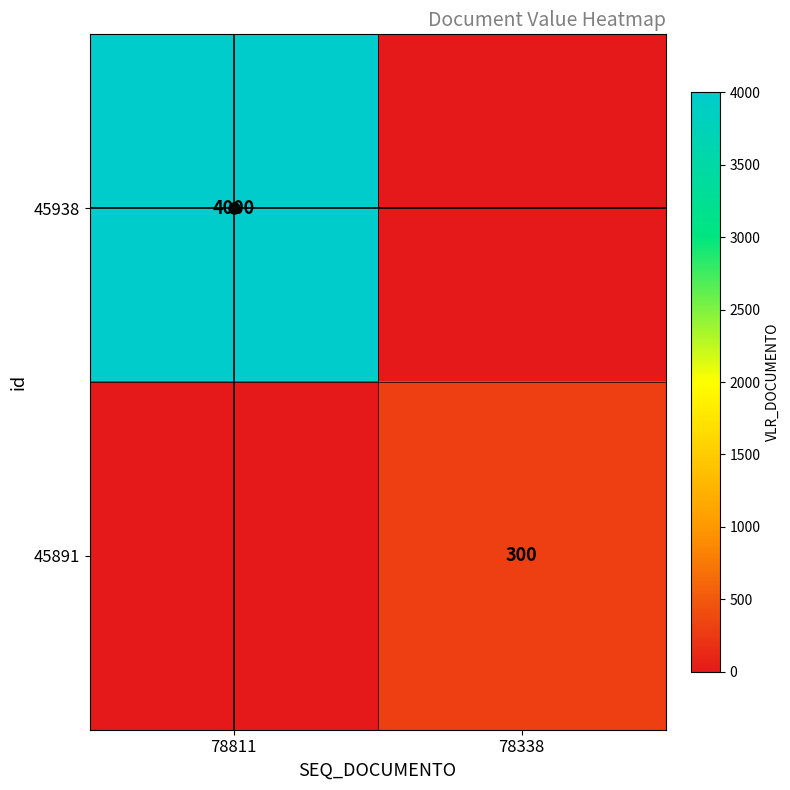

How many values in 45938 are above zero?

1